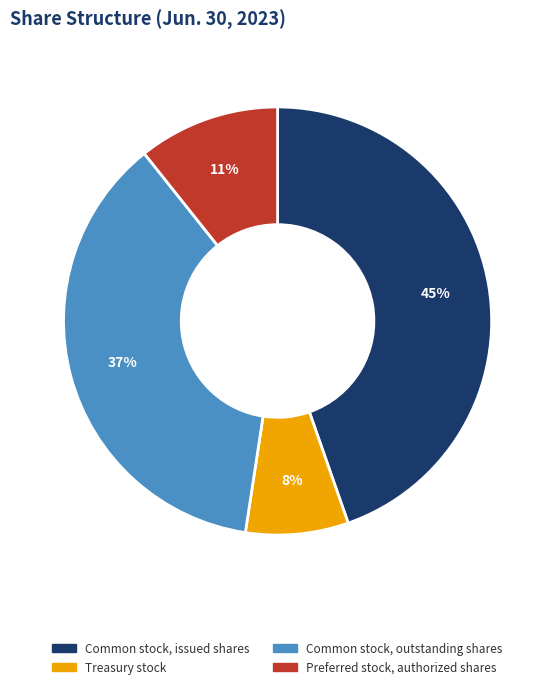

To the nearest percent, what is the average slice percentage?

25%